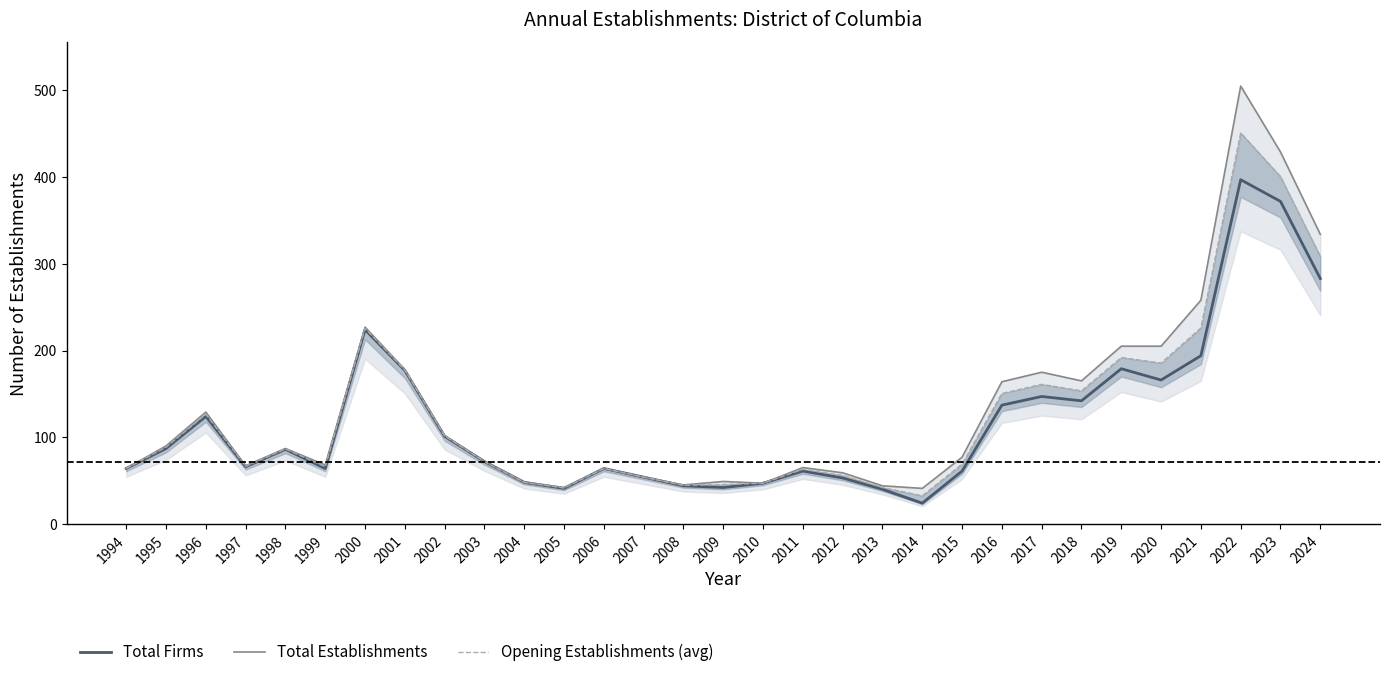

Where is the first local minimum for Total Firms?

1997